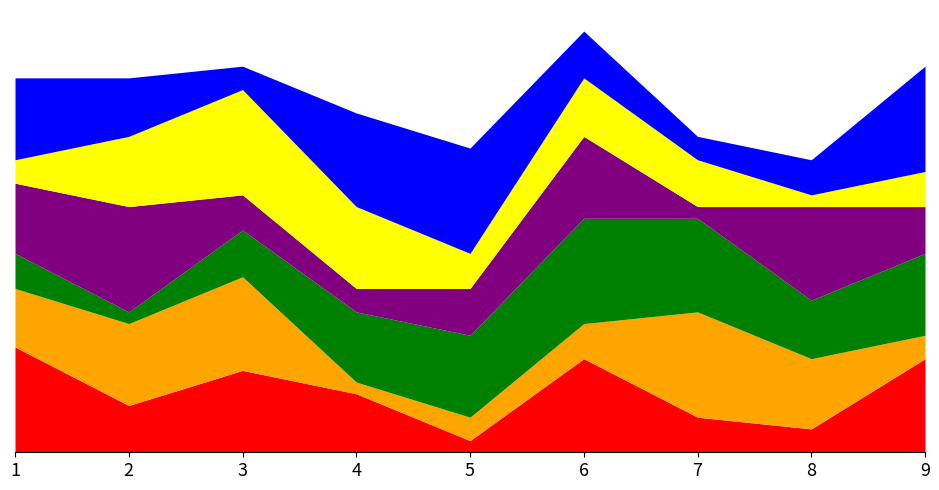

The value of col_3 at 2 is 2. True or false?

False